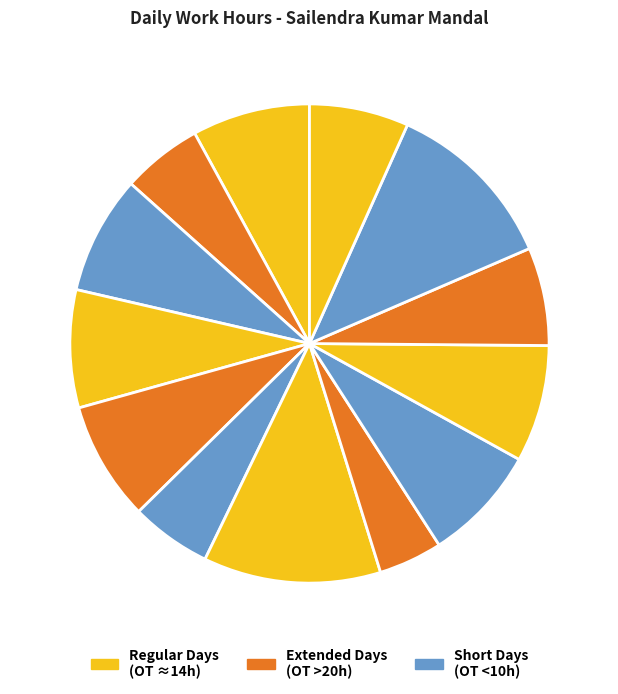

Is the sum of Thu 5 and Mon 9 greater than half?

No